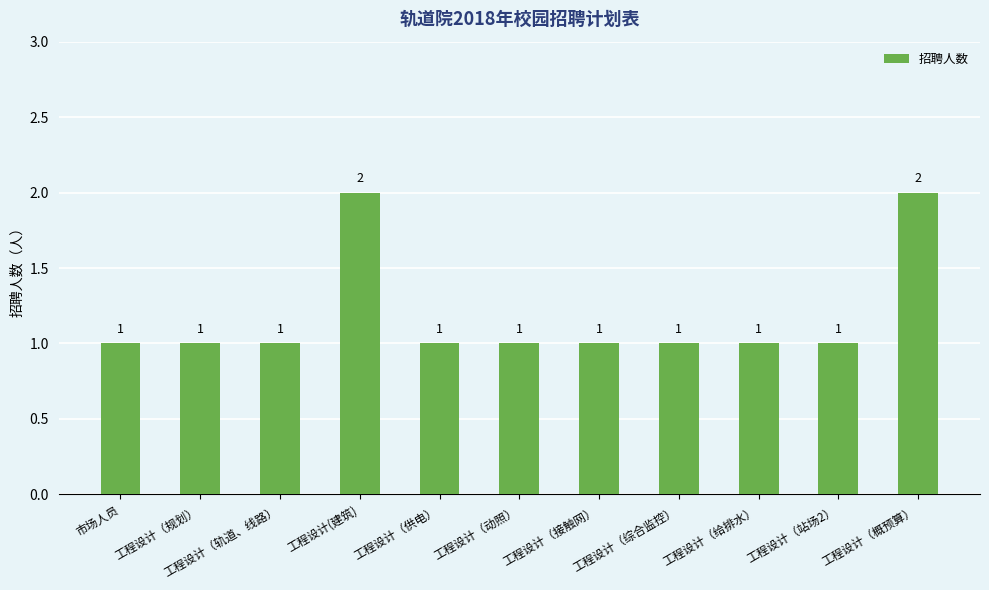

Reading left to right, extract all data points from this chart.

市场人员=1	工程设计（规划）=1	工程设计（轨道、线路）=1	工程设计(建筑)=2	工程设计（供电）=1	工程设计（动照）=1	工程设计（接触网）=1	工程设计（综合监控）=1	工程设计（给排水）=1	工程设计（站场2）=1	工程设计（概预算）=2